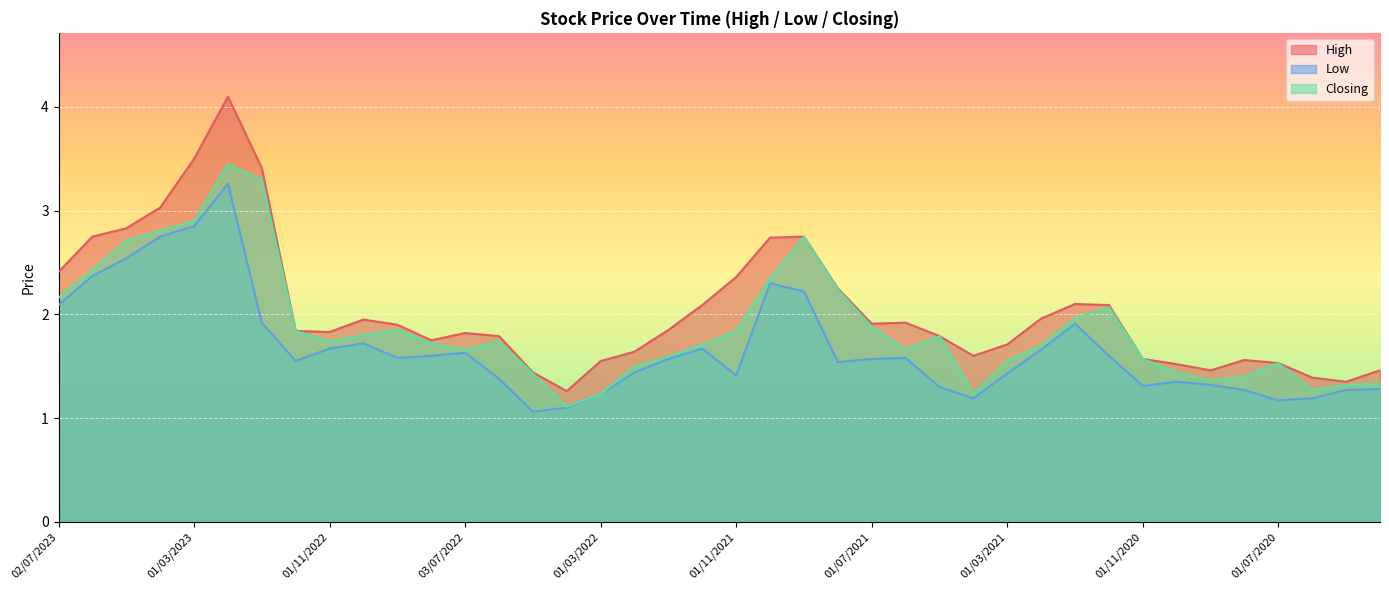

Reading right to left, extract all data points from this chart.

High: 01/03/2020=1.5	10/05/2020=1.4	01/06/2020=1.4	01/07/2020=1.5	04/08/2020=1.6	01/09/2020=1.5	01/10/2020=1.5	01/11/2020=1.6	01/12/2020=2.1	03/01/2021=2.1	01/02/2021=2.0	01/03/2021=1.7	01/04/2021=1.6	02/05/2021=1.8	01/06/2021=1.9	01/07/2021=1.9	01/08/2021=2.2	01/09/2021=2.8	03/10/2021=2.7	01/11/2021=2.4	01/12/2021=2.1	02/01/2022=1.9	01/02/2022=1.6	01/03/2022=1.6	03/04/2022=1.3	08/05/2022=1.4	01/06/2022=1.8	03/07/2022=1.8	01/08/2022=1.8	01/09/2022=1.9	02/10/2022=1.9	01/11/2022=1.8	01/12/2022=1.8	02/01/2023=3.4	01/02/2023=4.1	01/03/2023=3.5	02/04/2023=3.0	01/05/2023=2.8	04/06/2023=2.8	02/07/2023=2.4
Low: 01/03/2020=1.3	10/05/2020=1.3	01/06/2020=1.2	01/07/2020=1.2	04/08/2020=1.3	01/09/2020=1.3	01/10/2020=1.4	01/11/2020=1.3	01/12/2020=1.6	03/01/2021=1.9	01/02/2021=1.7	01/03/2021=1.4	01/04/2021=1.2	02/05/2021=1.3	01/06/2021=1.6	01/07/2021=1.6	01/08/2021=1.5	01/09/2021=2.2	03/10/2021=2.3	01/11/2021=1.4	01/12/2021=1.7	02/01/2022=1.6	01/02/2022=1.4	01/03/2022=1.2	03/04/2022=1.1	08/05/2022=1.1	01/06/2022=1.4	03/07/2022=1.6	01/08/2022=1.6	01/09/2022=1.6	02/10/2022=1.7	01/11/2022=1.7	01/12/2022=1.6	02/01/2023=1.9	01/02/2023=3.3	01/03/2023=2.9	02/04/2023=2.8	01/05/2023=2.5	04/06/2023=2.4	02/07/2023=2.1
Closing: 01/03/2020=1.3	10/05/2020=1.3	01/06/2020=1.3	01/07/2020=1.5	04/08/2020=1.4	01/09/2020=1.4	01/10/2020=1.4	01/11/2020=1.6	01/12/2020=2.1	03/01/2021=2.0	01/02/2021=1.7	01/03/2021=1.6	01/04/2021=1.2	02/05/2021=1.8	01/06/2021=1.7	01/07/2021=1.9	01/08/2021=2.2	01/09/2021=2.8	03/10/2021=2.4	01/11/2021=1.8	01/12/2021=1.7	02/01/2022=1.6	01/02/2022=1.5	01/03/2022=1.2	03/04/2022=1.1	08/05/2022=1.4	01/06/2022=1.7	03/07/2022=1.7	01/08/2022=1.7	01/09/2022=1.9	02/10/2022=1.8	01/11/2022=1.7	01/12/2022=1.8	02/01/2023=3.3	01/02/2023=3.5	01/03/2023=2.9	02/04/2023=2.8	01/05/2023=2.7	04/06/2023=2.4	02/07/2023=2.2